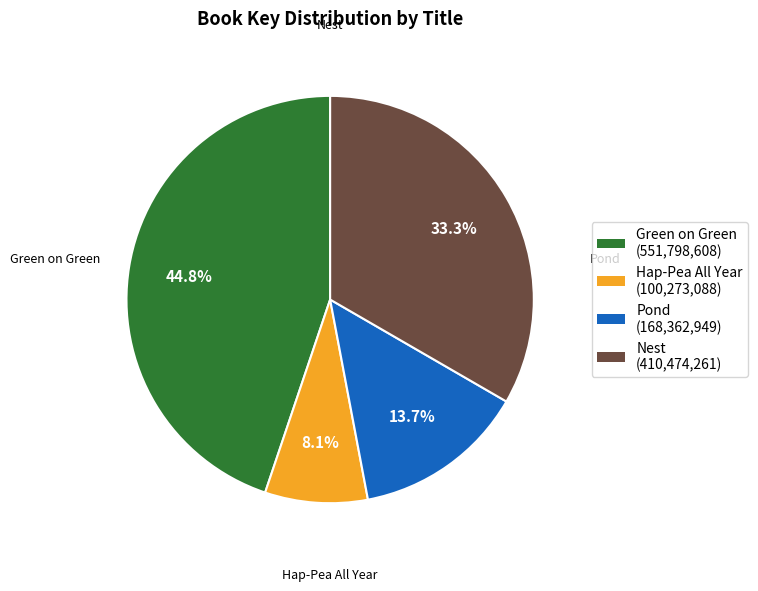

Is Pond the majority of the pie?

No